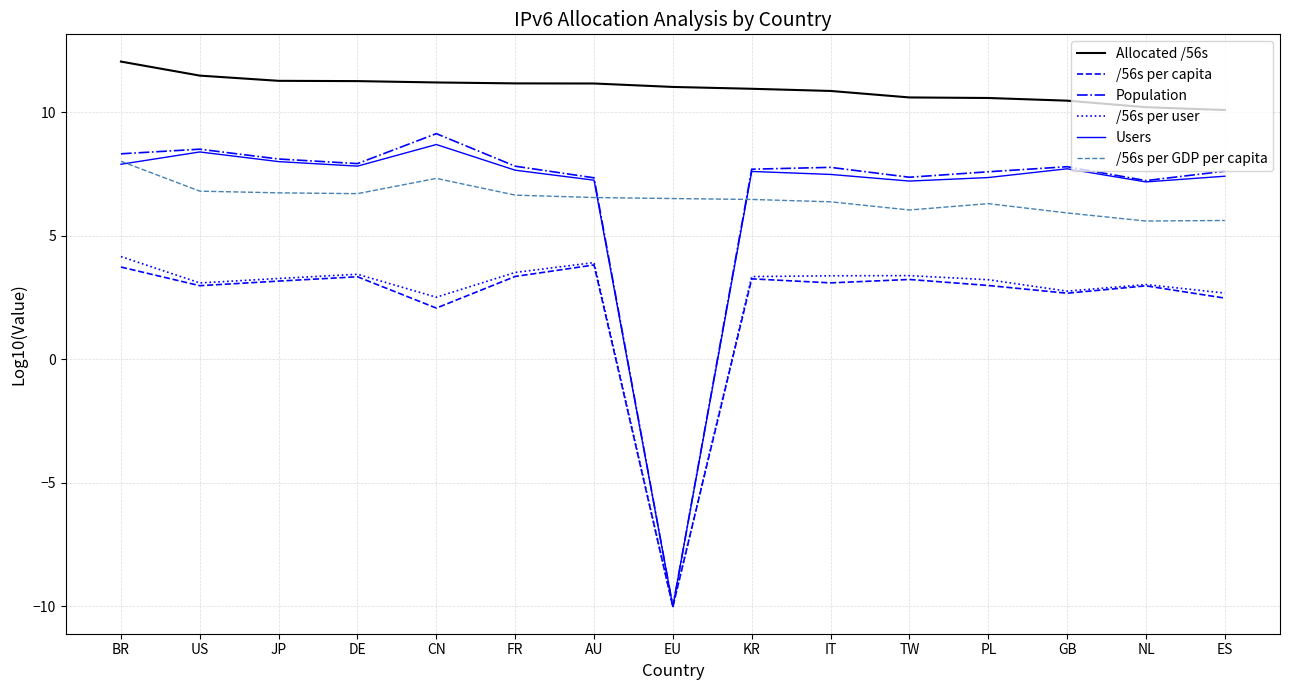

What are all the series names shown in the legend?

Allocated /56s, /56s per capita, Population, /56s per user, Users, /56s per GDP per capita